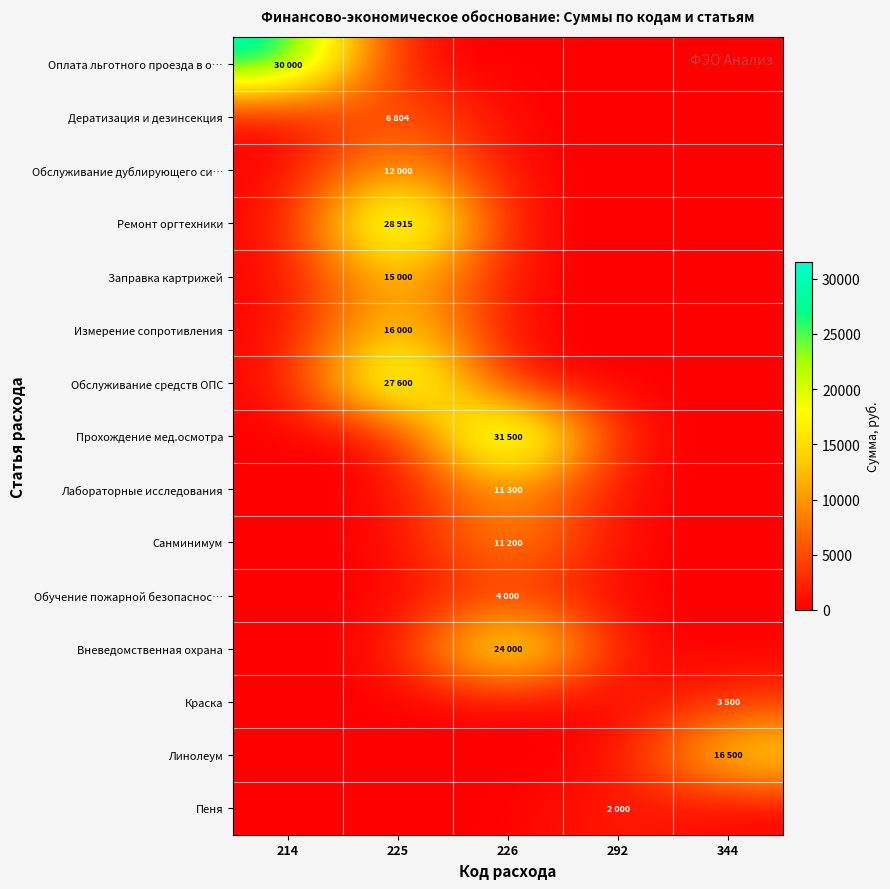

How many categories are shown in the chart?

5